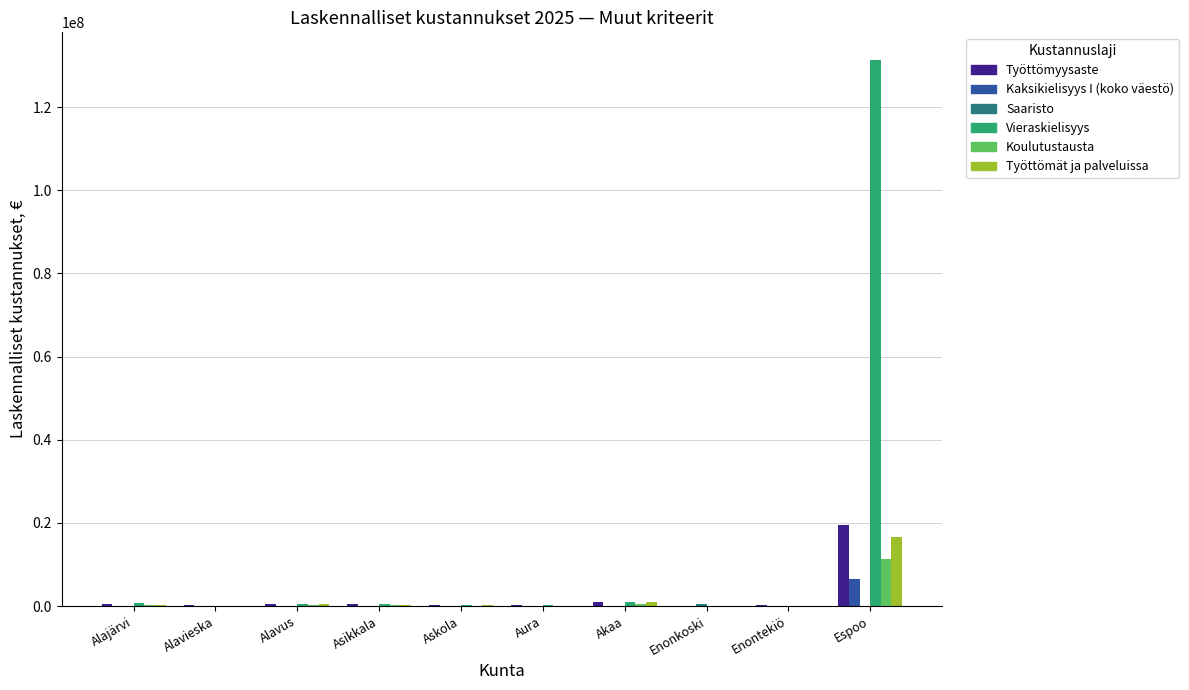

What is the maximum value shown in the chart?

131423446.4